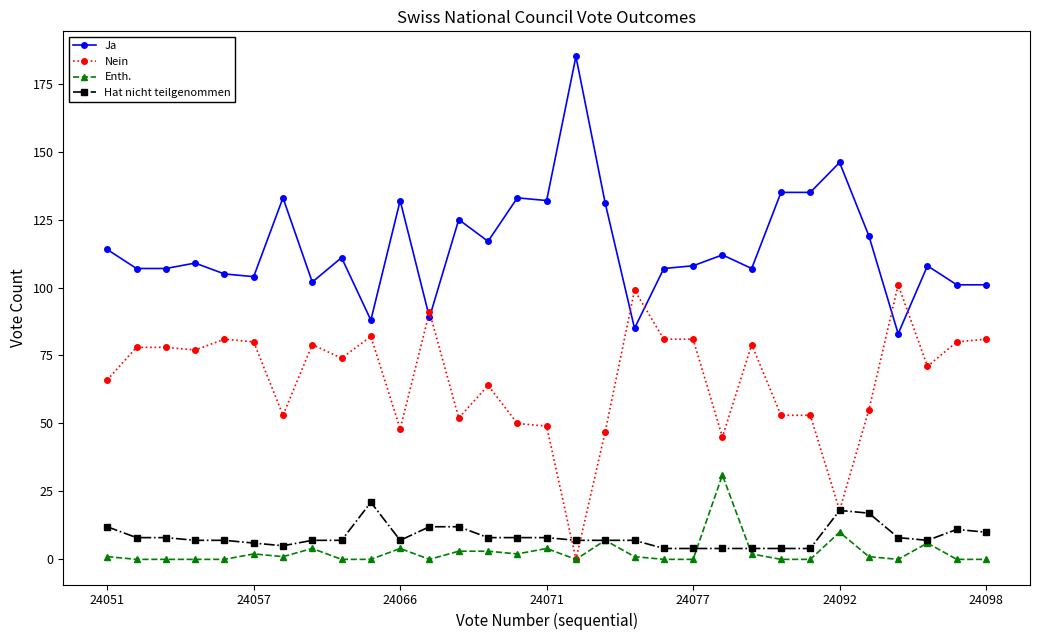

True or false: Ja and Hat nicht teilgenommen intersect in this chart.

False